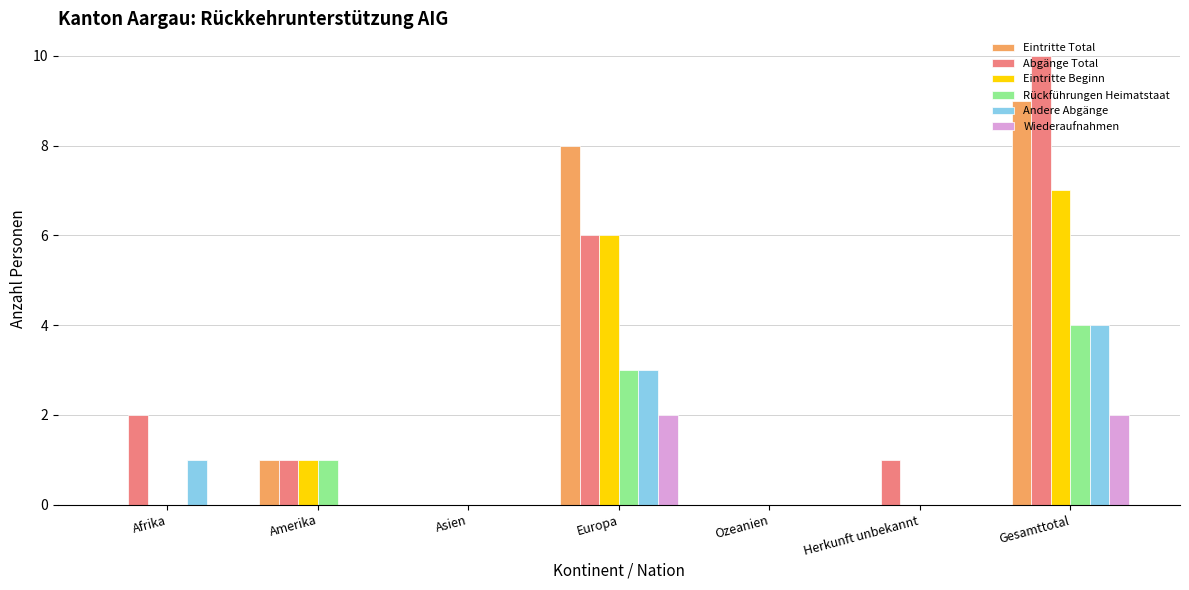

Is it true that Andere Abgänge equals -3 at Ozeanien?

False